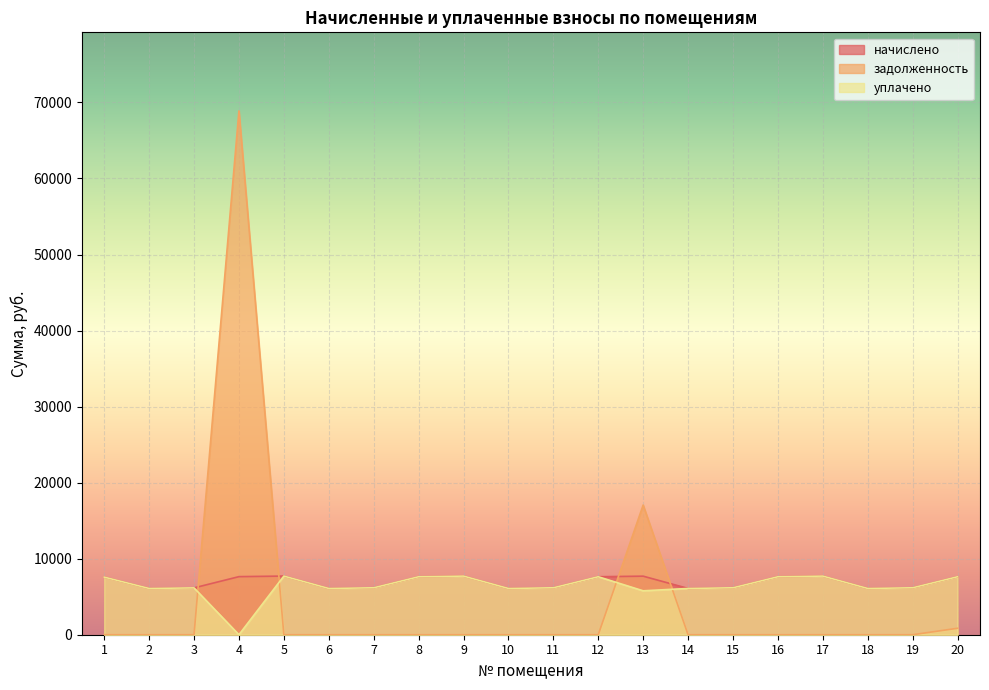

How many times do начислено and задолженность cross each other?

4